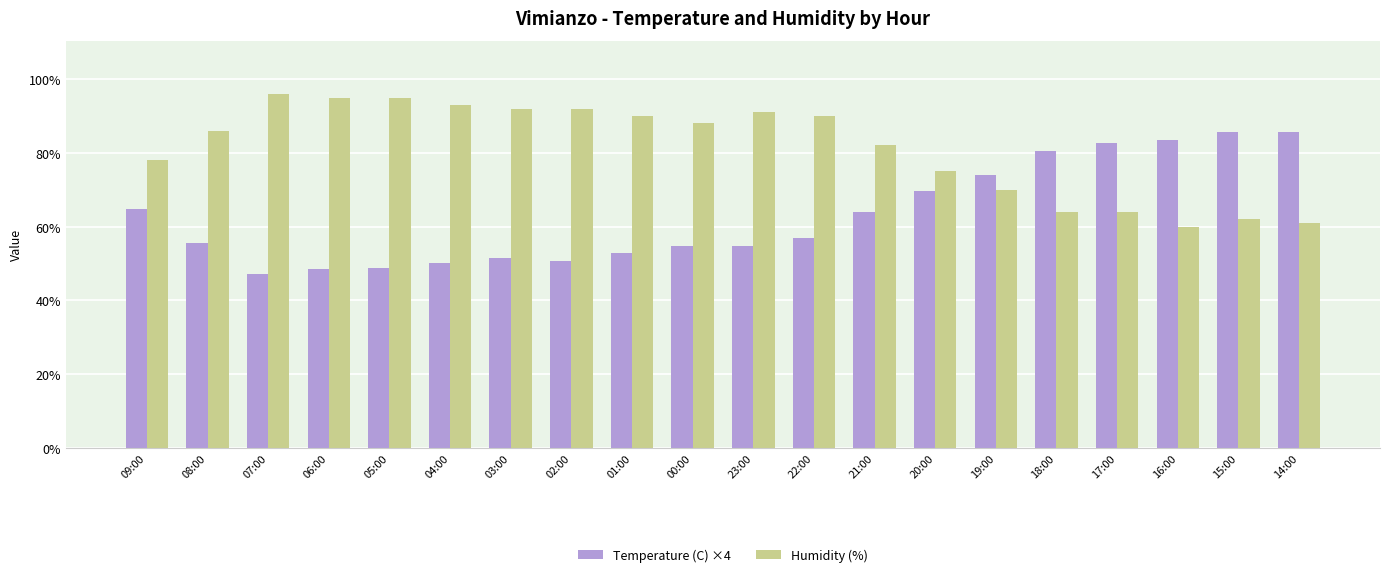

Does the chart contain any negative values?

No